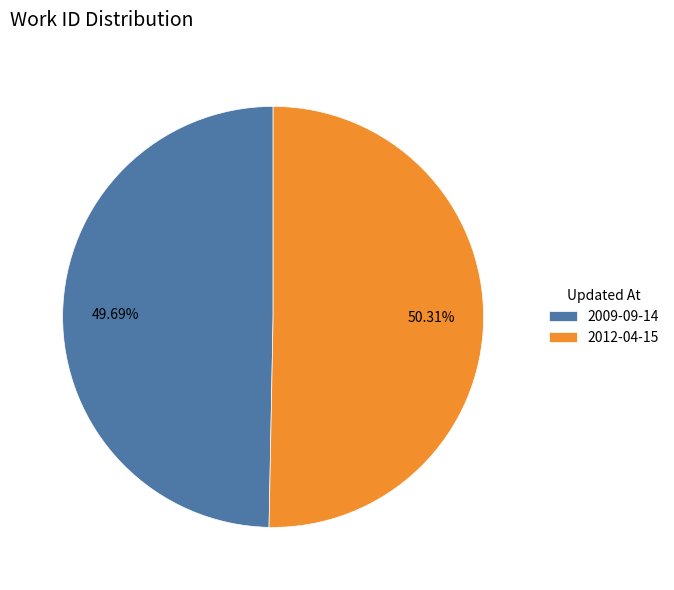

True or false: 2012-04-15 accounts for 42% of the total.

False